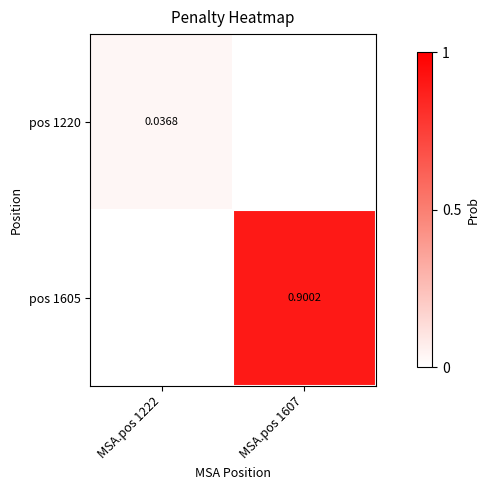

List the labels in order of pos 1605 value, largest first.

MSA.pos 1607, MSA.pos 1222